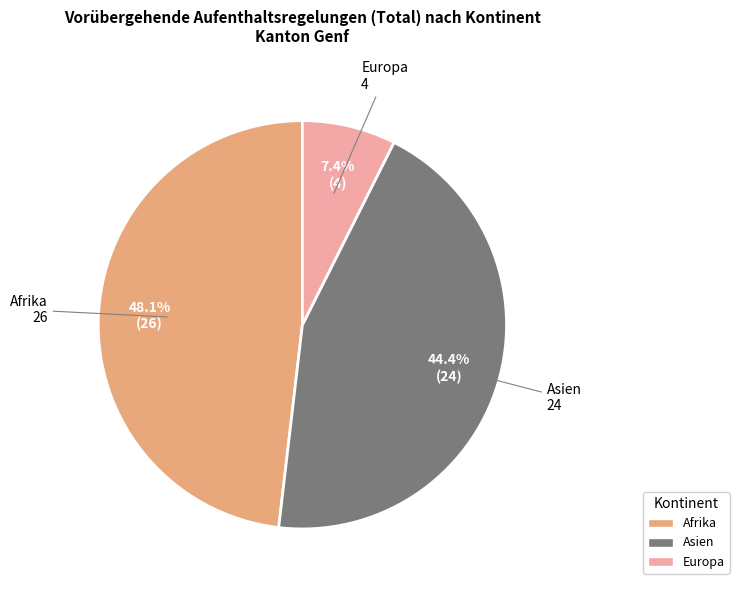

Does any single category account for the majority?

No